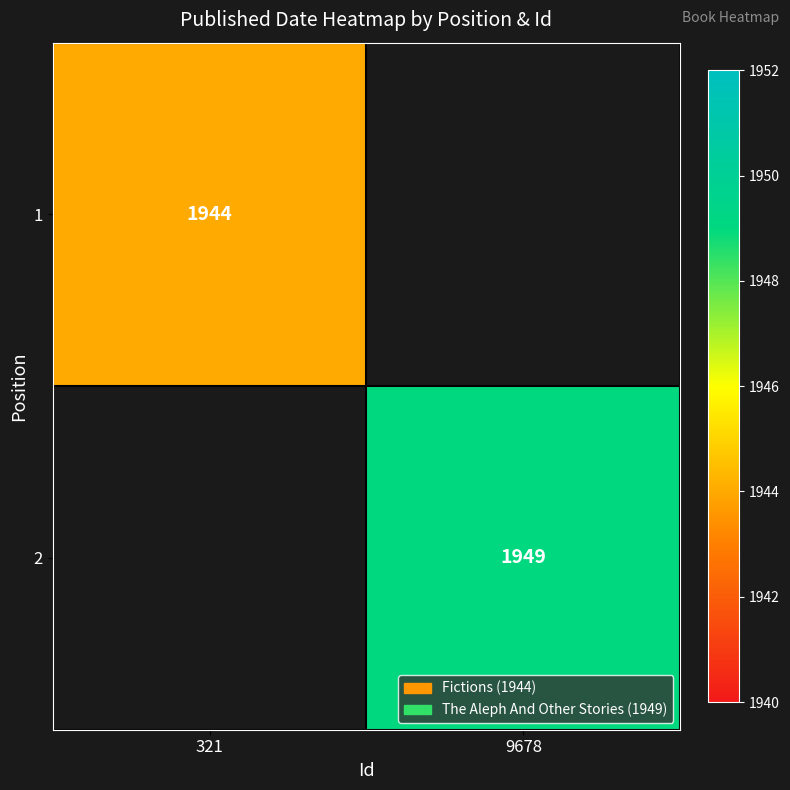

Is it true that 1 equals 547.3 at 321?

False